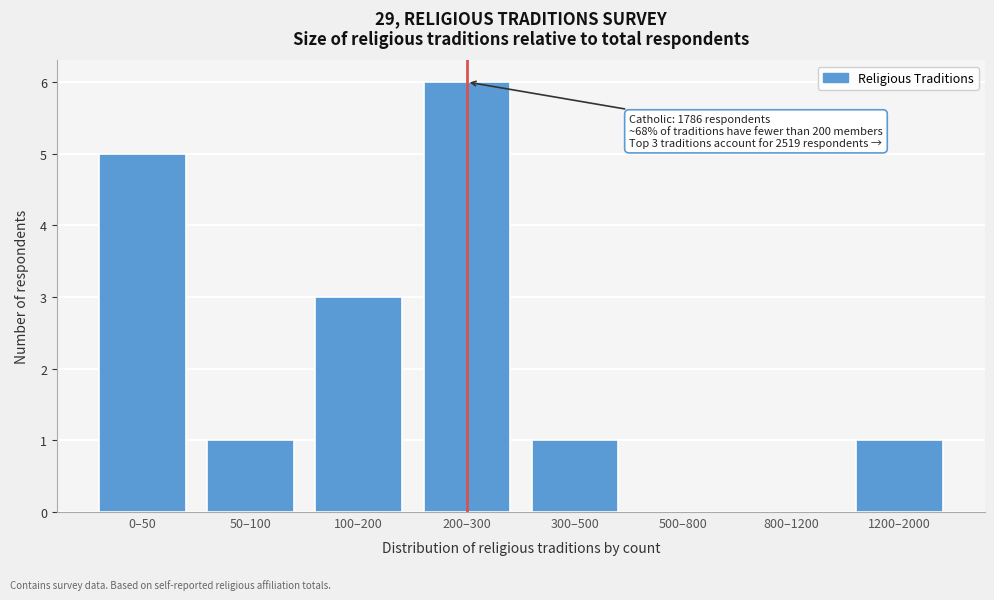

Reading left to right, what are all the values shown in this chart?

0–50=5	50–100=1	100–200=3	200–300=6	300–500=1	500–800=0	800–1200=0	1200–2000=1